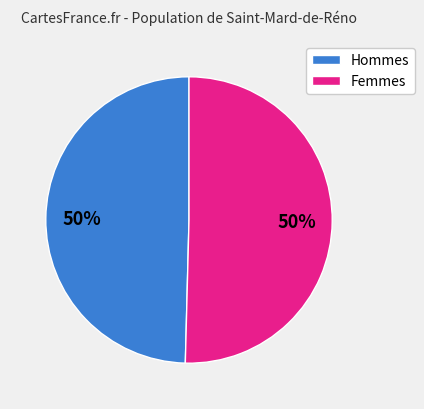

Is it true that Femmes is 43% of the pie?

False